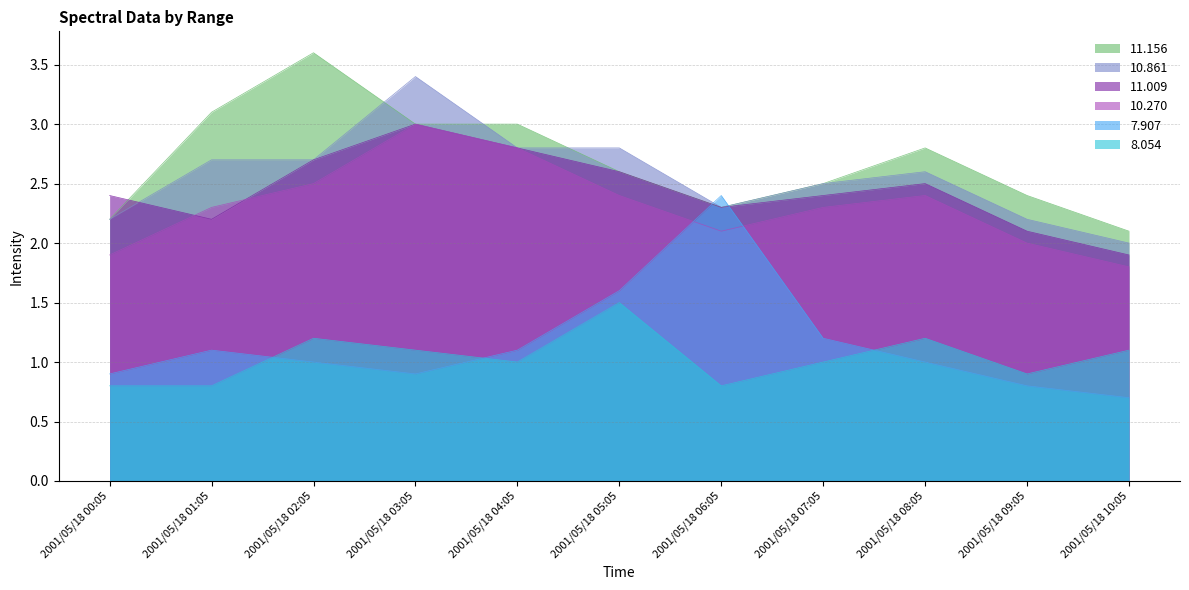

Reading right to left, list all the values displayed in this chart.

11.156: 2.1	2.4	2.8	2.5	2.3	2.6	3.0	3.0	3.6	3.1	2.2
8.054: 1.1	0.9	1.2	1.0	0.8	1.5	1.0	1.1	1.2	0.8	0.8
10.861: 2.0	2.2	2.6	2.5	2.3	2.8	2.8	3.4	2.7	2.7	2.2
11.009: 1.9	2.1	2.5	2.4	2.3	2.6	2.8	3.0	2.7	2.2	2.4
10.270: 1.8	2.0	2.4	2.3	2.1	2.4	2.8	3.0	2.5	2.3	1.9
7.907: 0.7	0.8	1.0	1.2	2.4	1.6	1.1	0.9	1.0	1.1	0.9